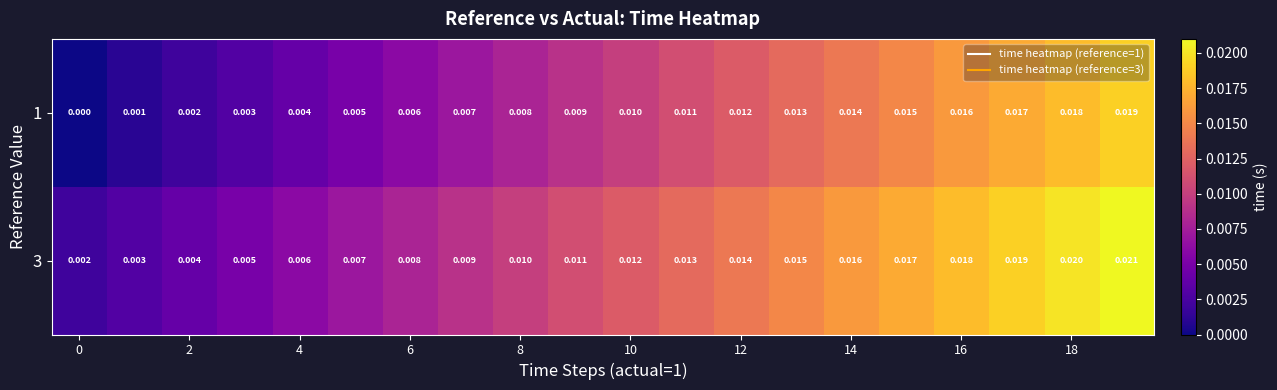

How many categories are shown in the chart?

20